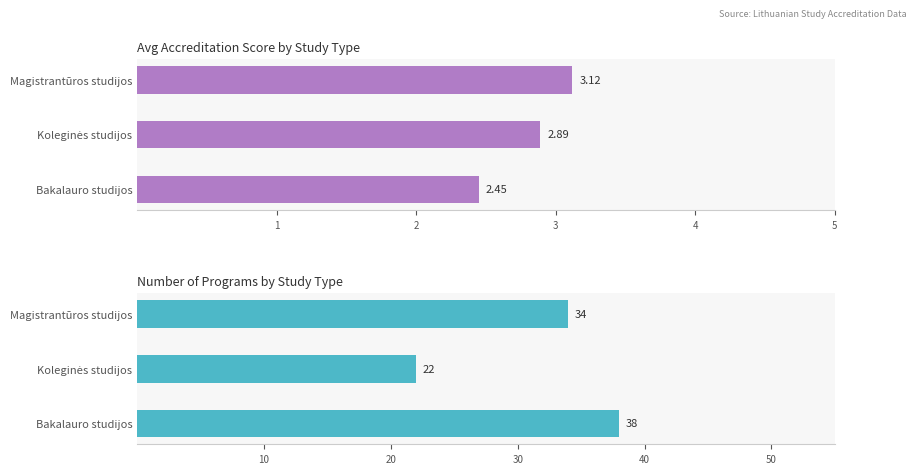

The Avg Score series shows 1.1 at Koleginės studijos. True or false?

False